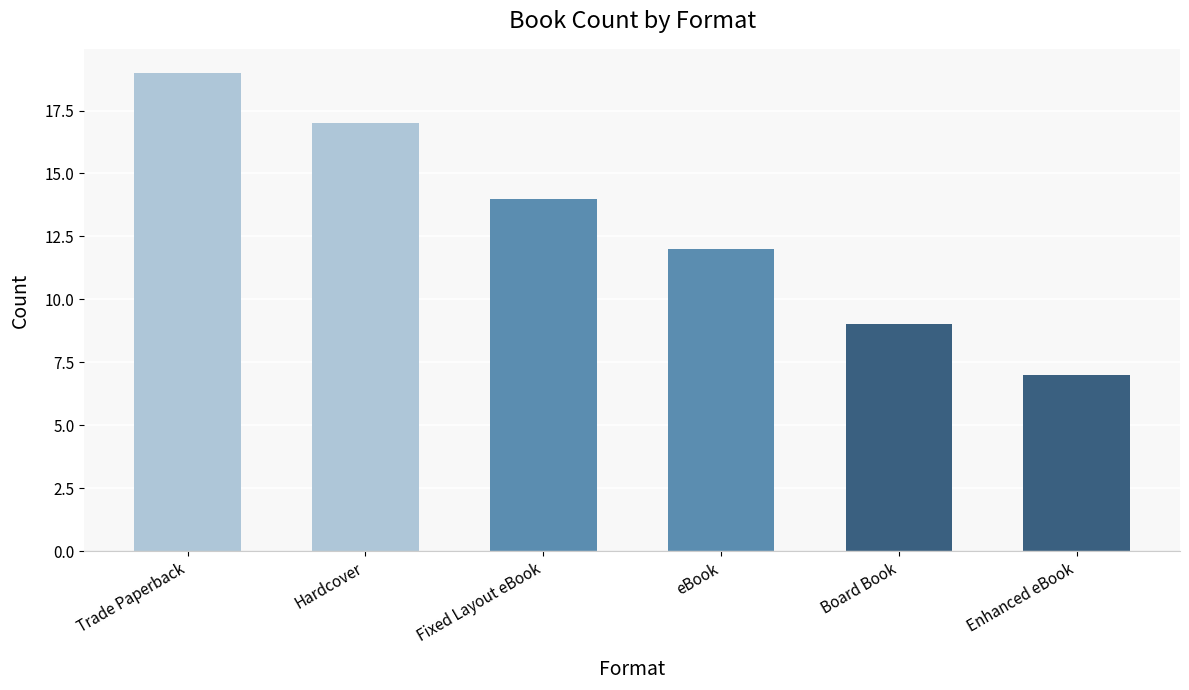

What is the label of the 4th bar from the right?

Fixed Layout eBook